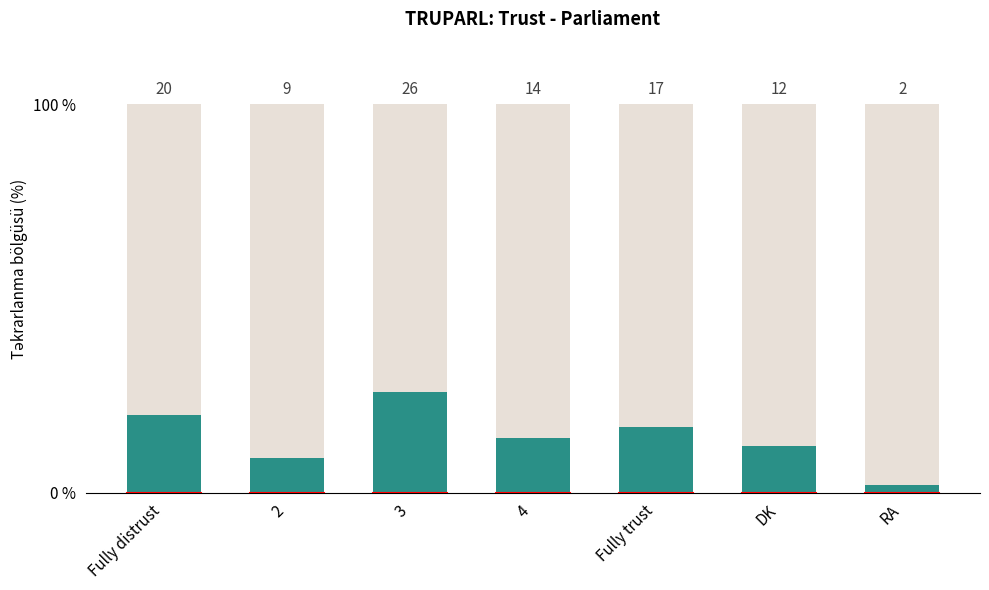

Reading left to right, transcribe all the data shown in this chart.

20	9	26	14	17	12	2